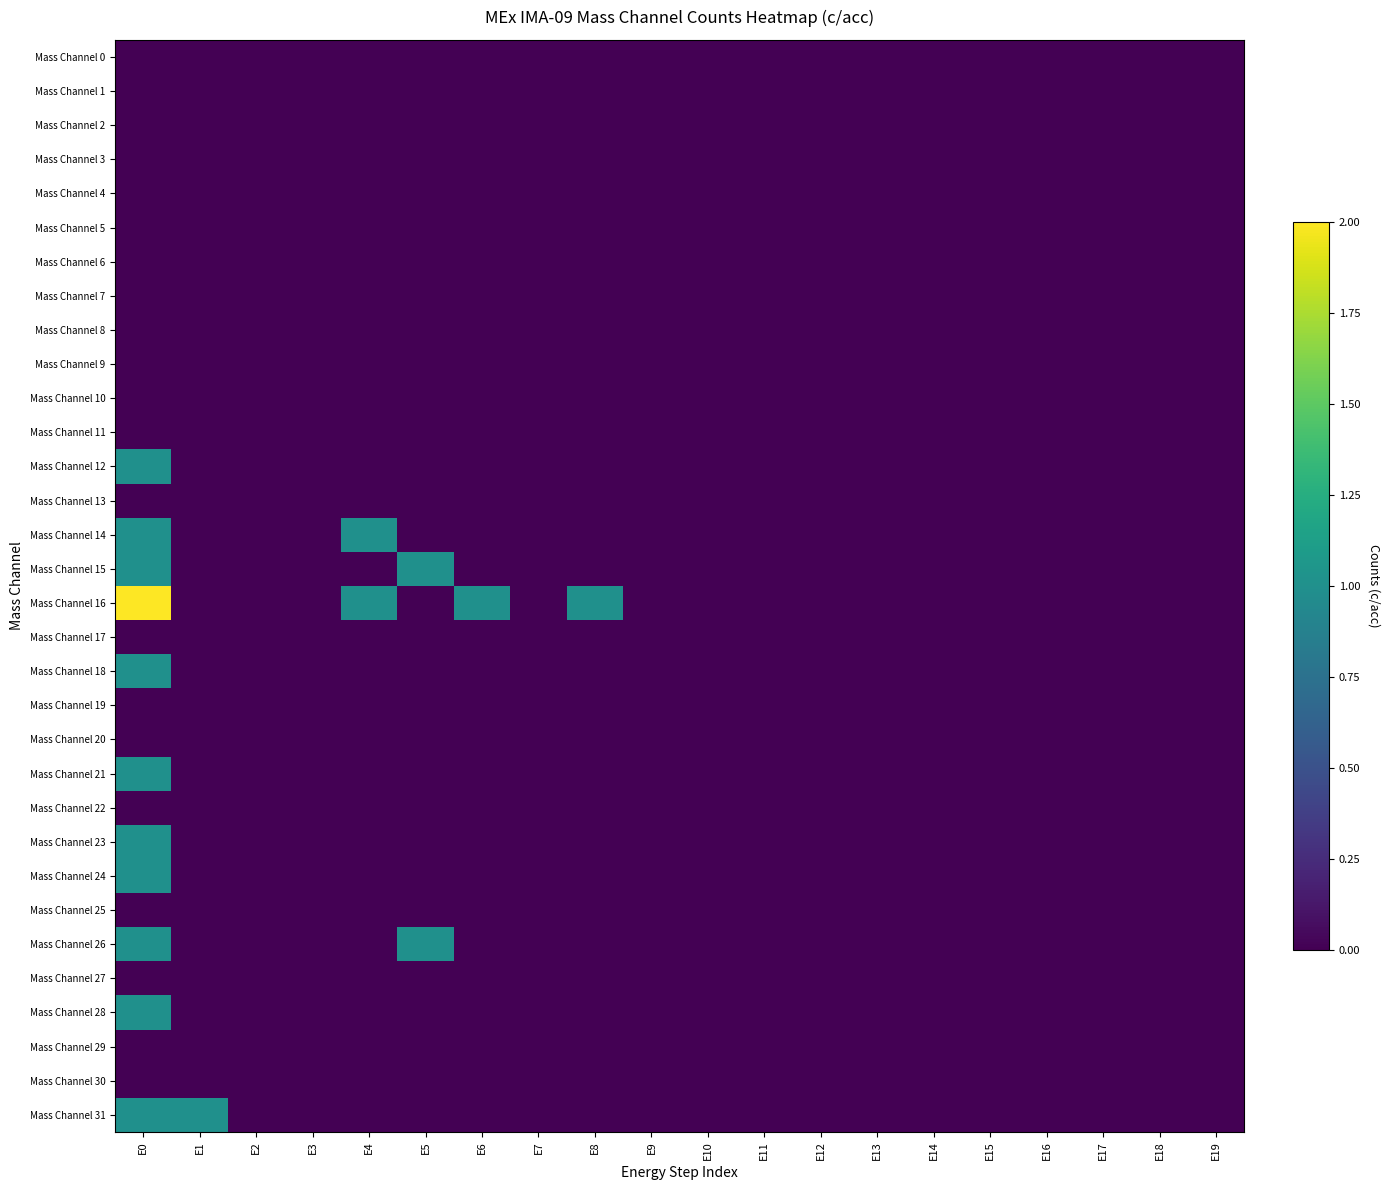

How many series are shown in this chart?

32